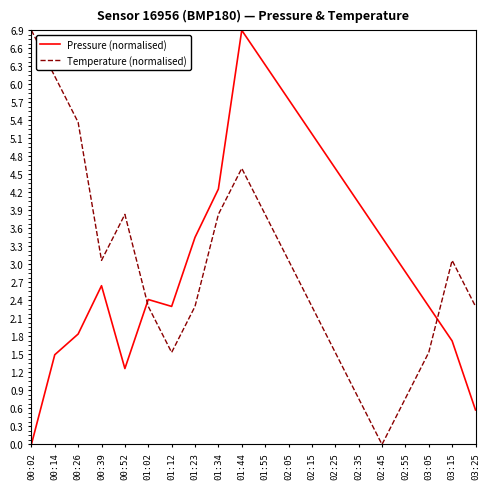

What is the average value of the Temperature (normalised) series?

3.0